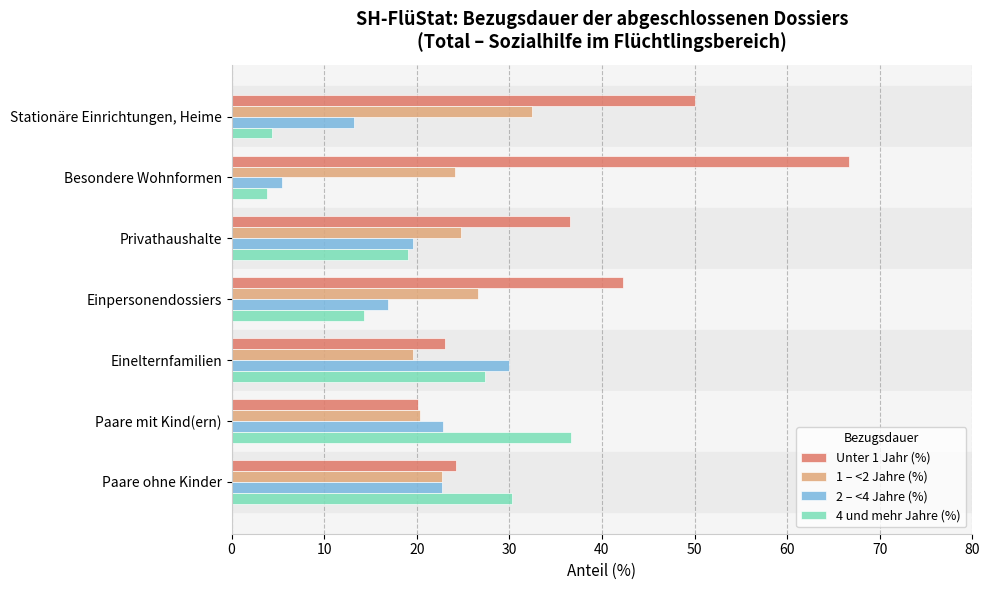

The value of 4 und mehr Jahre (%) at Stationäre Einrichtungen, Heime is 4.4. True or false?

True